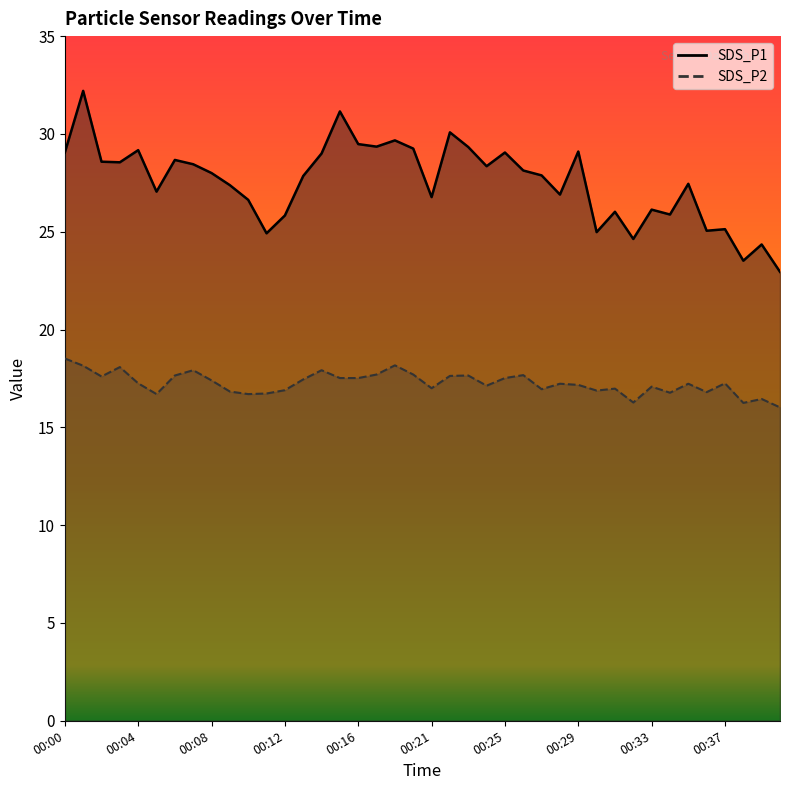

At which category is the sum across all series the highest?

00:01